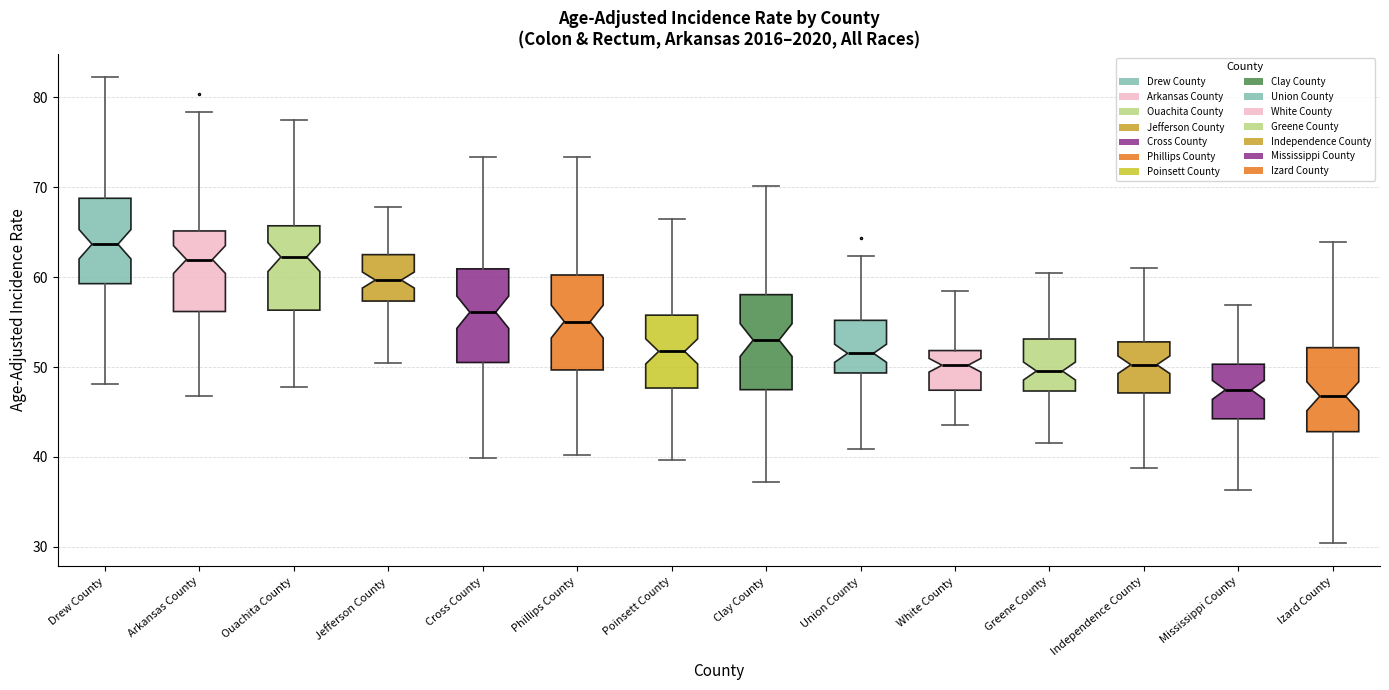

Reading left to right, transcribe this box plot: for each box, give where its median line is, the range the box spans, and where its two whiskers end, as read against the y-axis. The values are not printed on the chart, so give them approximately, as read against the axis.

Drew County: median 64, box 59 to 69, whiskers 48 to 82
Arkansas County: median 62, box 56 to 65, whiskers 47 to 78
Ouachita County: median 62, box 56 to 66, whiskers 48 to 78
Jefferson County: median 60, box 57 to 63, whiskers 50 to 68
Cross County: median 56, box 51 to 61, whiskers 40 to 73
Phillips County: median 55, box 50 to 60, whiskers 40 to 73
Poinsett County: median 52, box 48 to 56, whiskers 40 to 67
Clay County: median 53, box 47 to 58, whiskers 37 to 70
Union County: median 52, box 49 to 55, whiskers 41 to 62
White County: median 50, box 47 to 52, whiskers 44 to 58
Greene County: median 50, box 47 to 53, whiskers 42 to 60
Independence County: median 50, box 47 to 53, whiskers 39 to 61
Mississippi County: median 47, box 44 to 50, whiskers 36 to 57
Izard County: median 47, box 43 to 52, whiskers 30 to 64